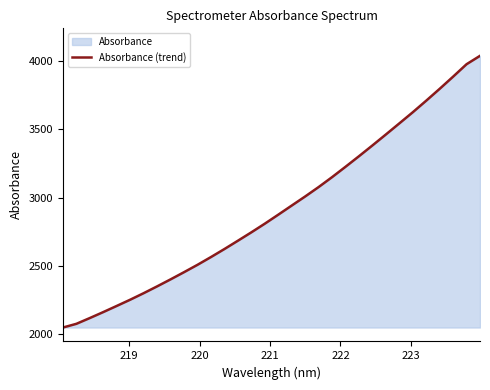

What is the difference between the maximum and minimum values?

1995.5